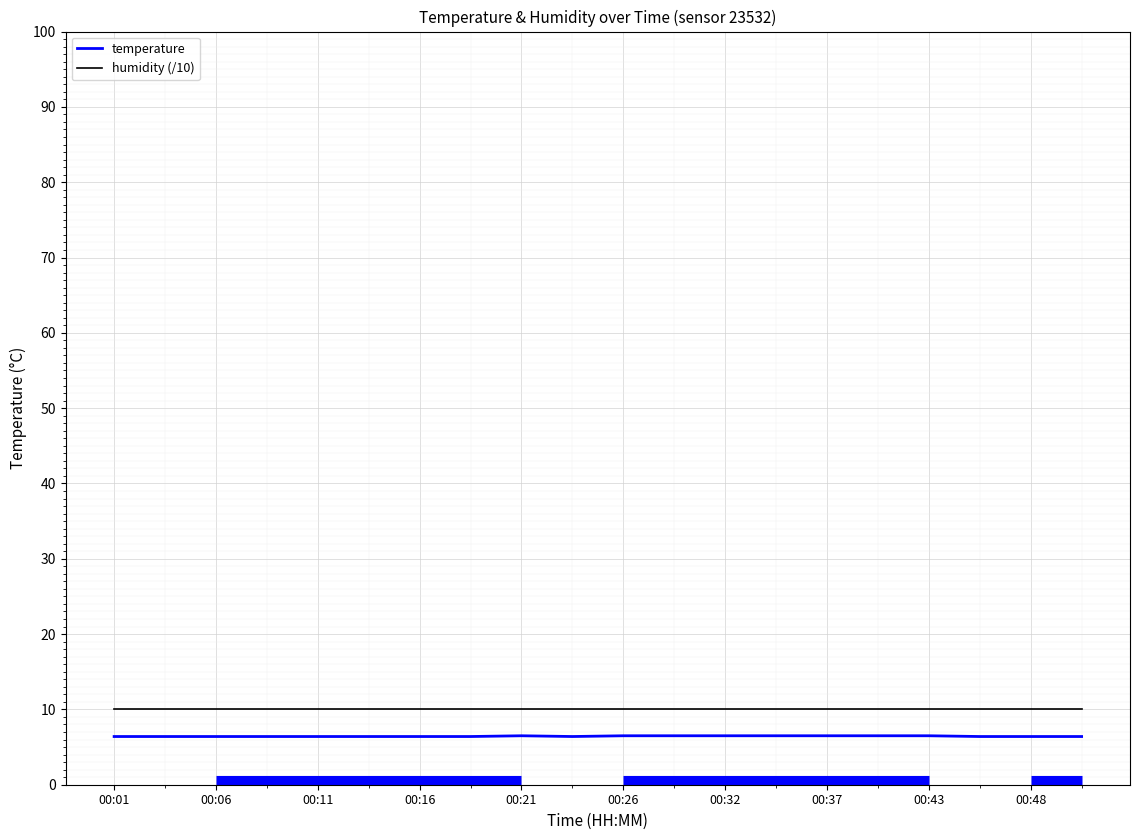

What is the difference between the second highest and minimum values in the temperature series?

0.1